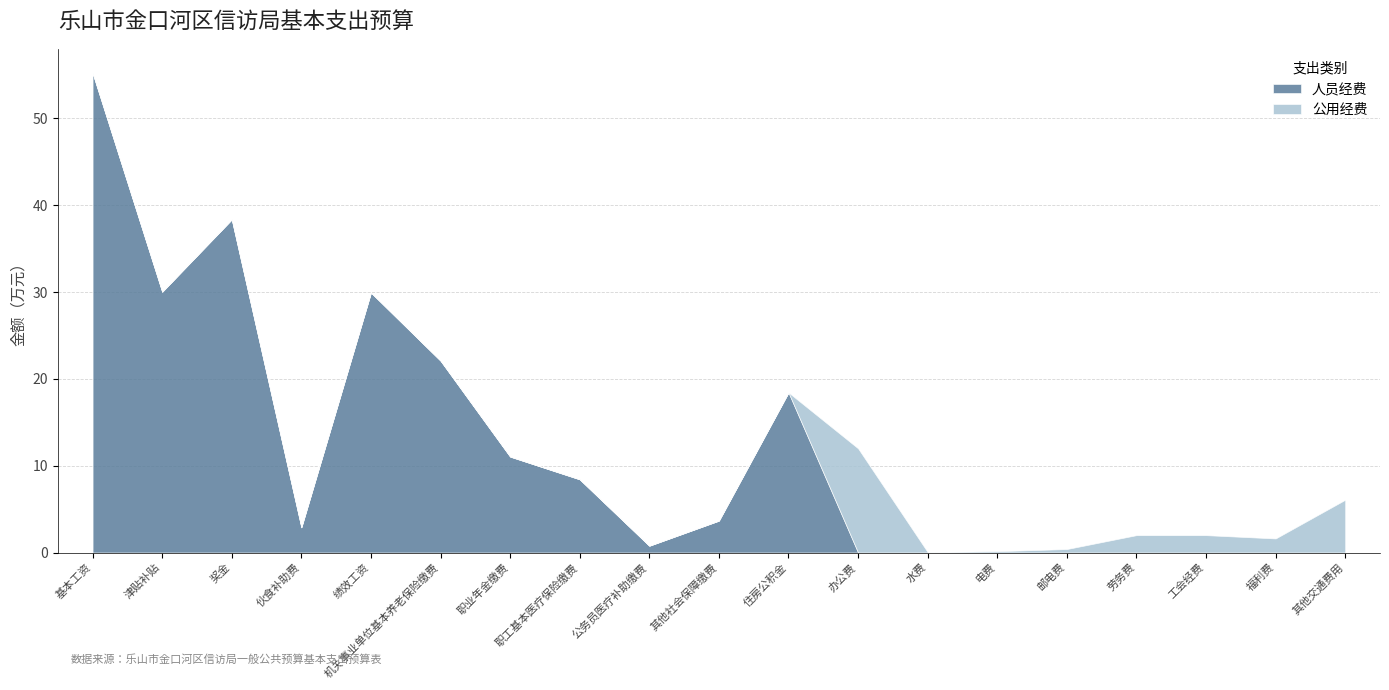

Reading left to right, transcribe all the data shown in this chart.

人员经费: 55.3	30.0	38.4	2.9	29.9	22.1	11.1	8.4	0.8	3.7	18.4	0.0	0.0	0.0	0.0	0.0	0.0	0.0	0.0
公用经费: 0.0	0.0	0.0	0.0	0.0	0.0	0.0	0.0	0.0	0.0	0.0	12.0	0.1	0.1	0.4	2.0	2.0	1.6	6.1